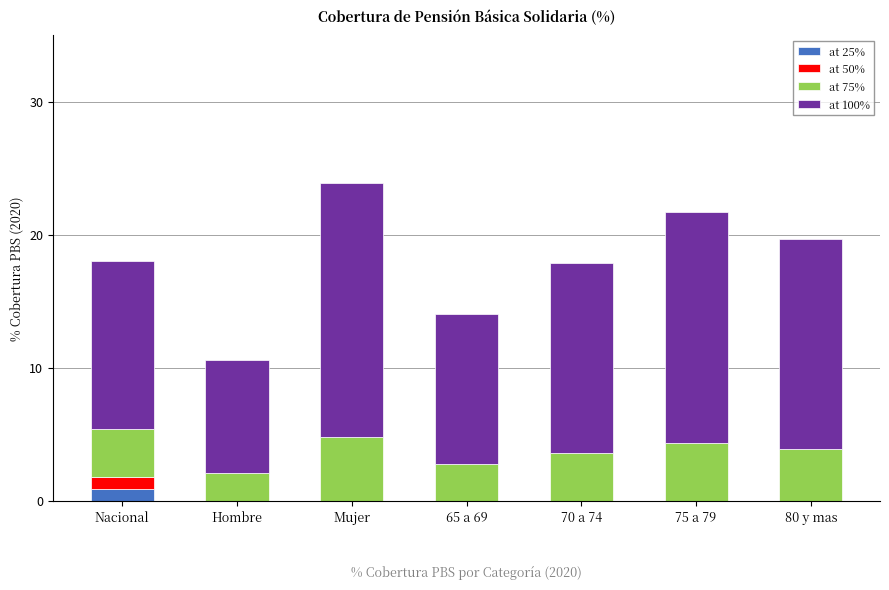

What is the total value across all series at 80 y mas?

19.7